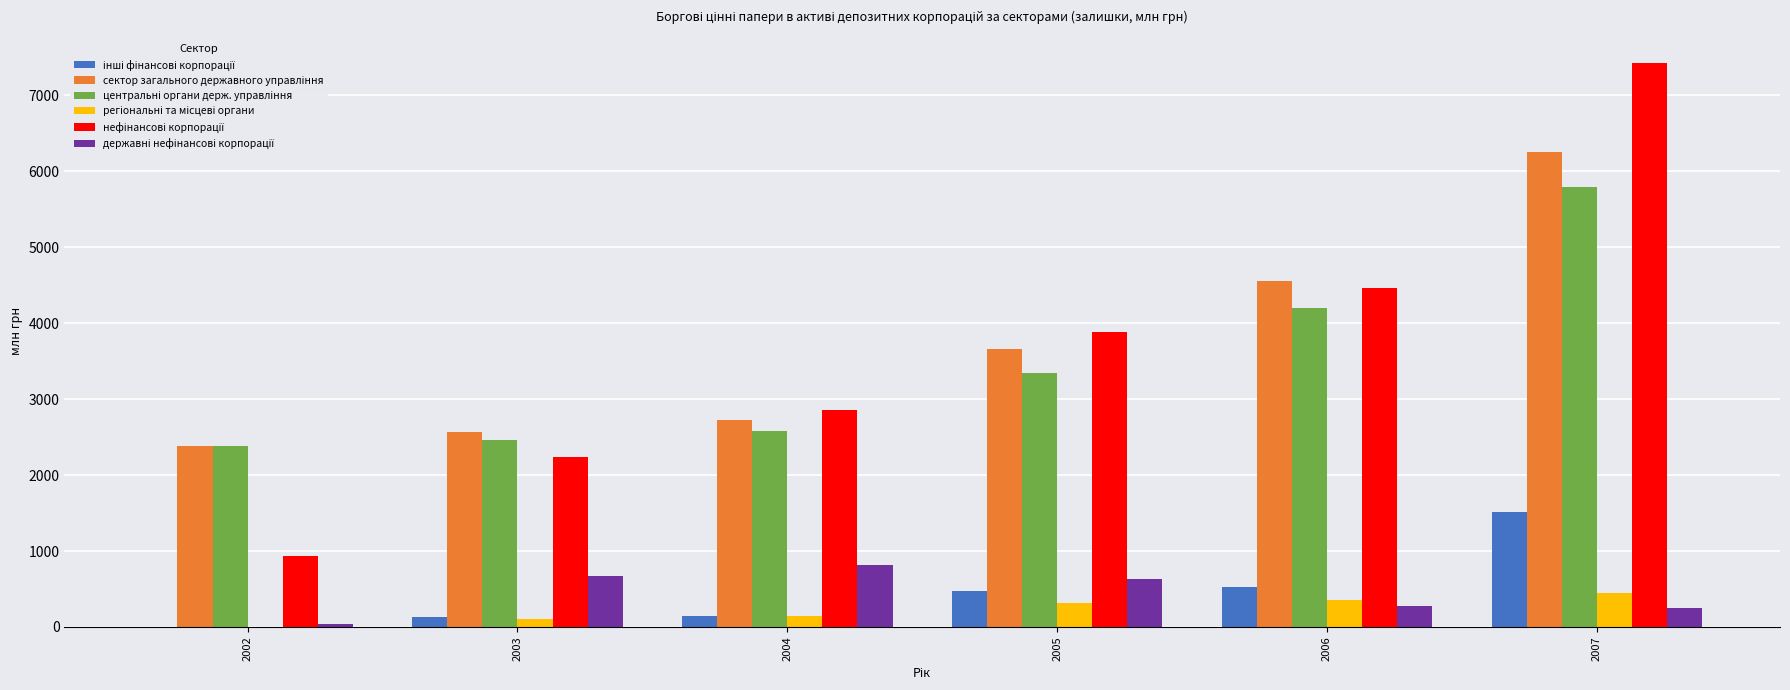

What is the maximum value shown in the chart?

7426.4